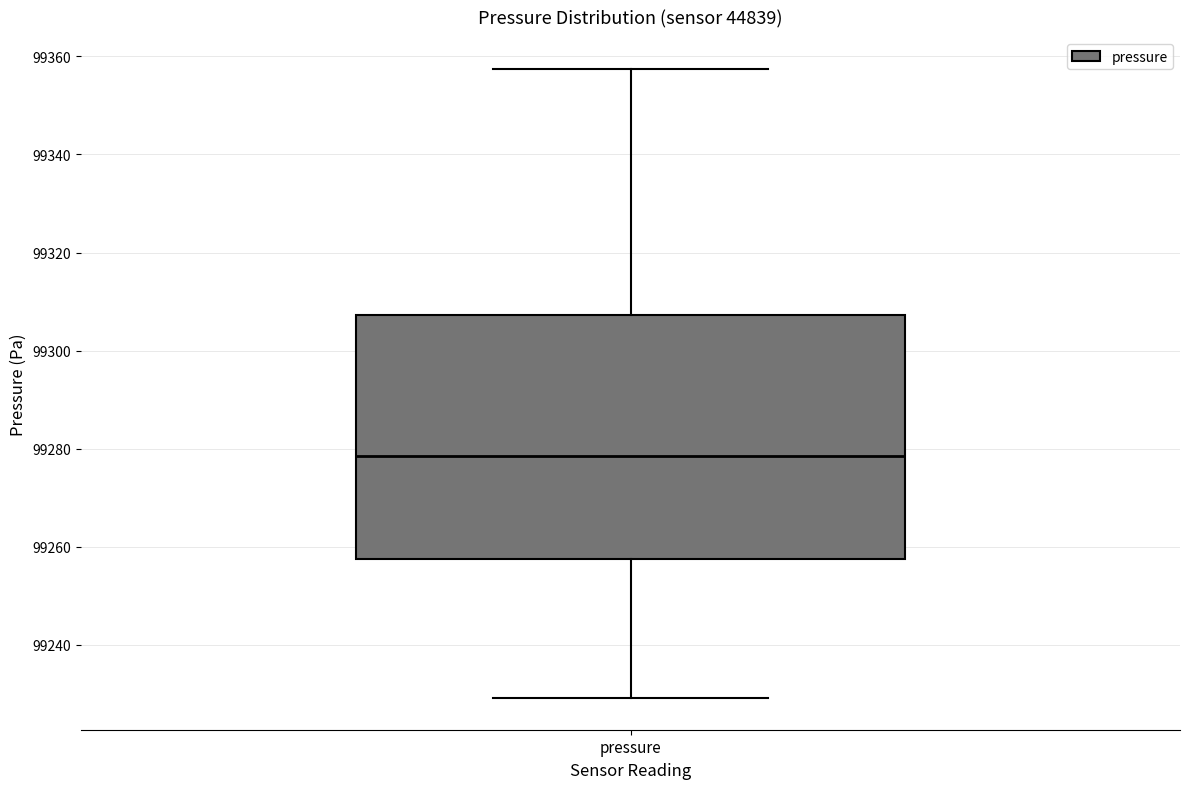

Read this box plot against the y-axis: the position of the median line, the range covered by the box, and the ends of both whiskers. The values are not printed on the chart, so give them approximately, as read against the axis.

median 99278, box 99258 to 99308, whiskers 99230 to 99358